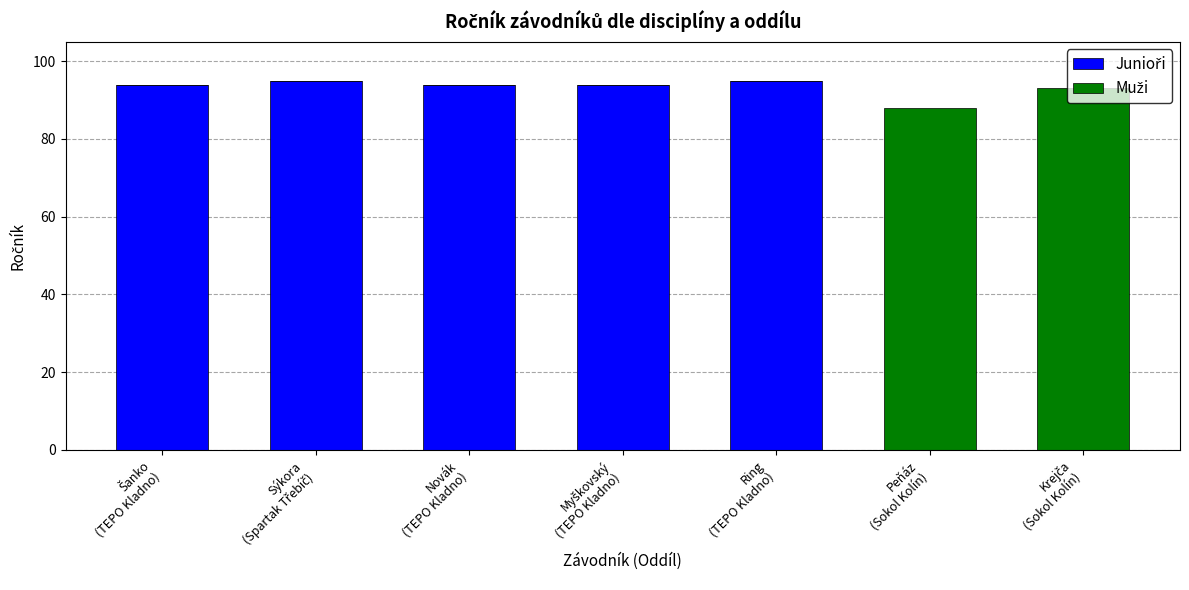

Are the bars horizontal?

No